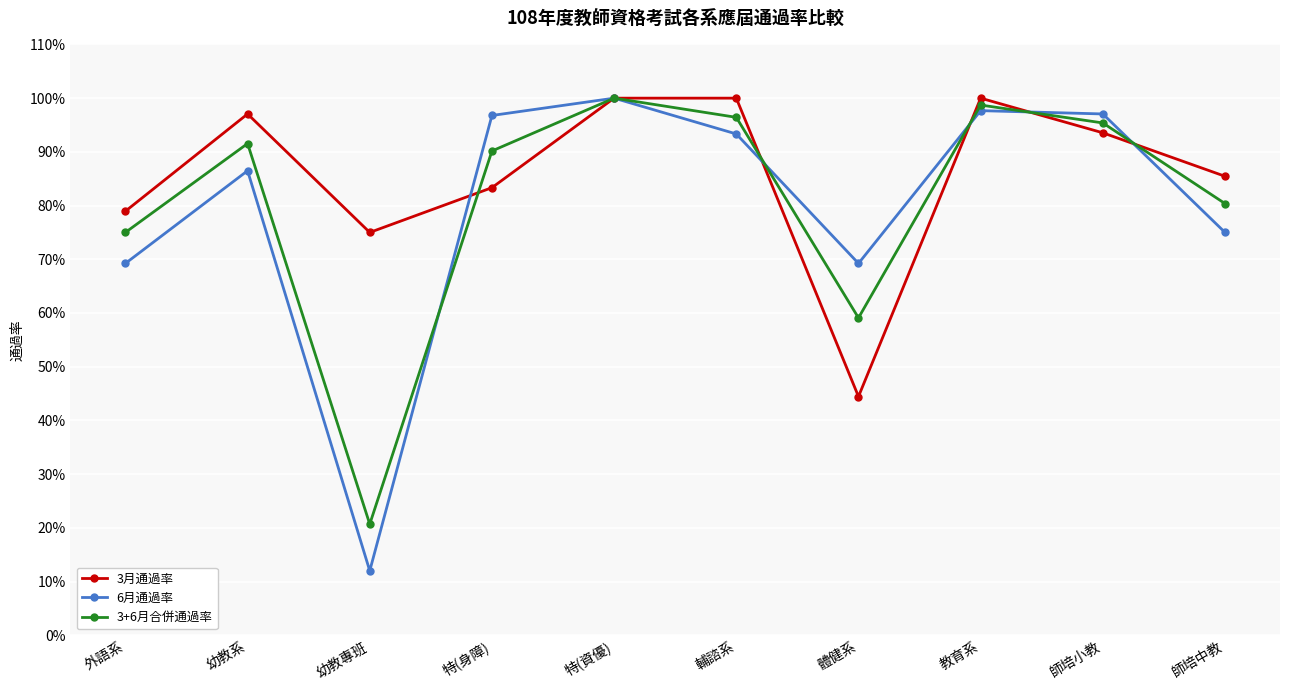

Which series has the widest spread of values?

6月通過率